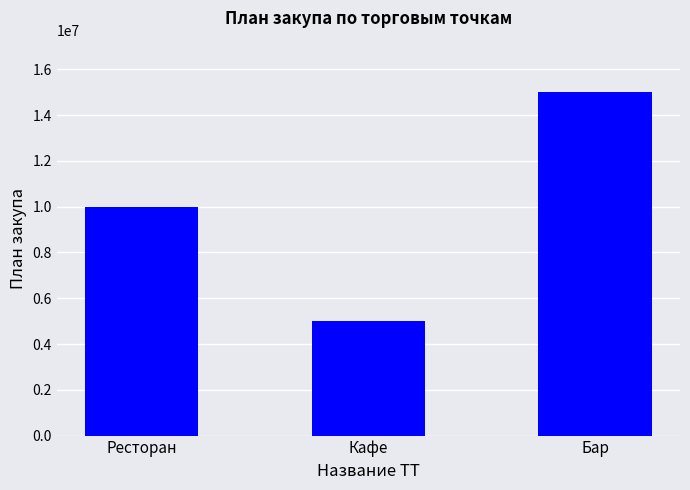

What is the change in value from Ресторан to Кафе?

-5000000